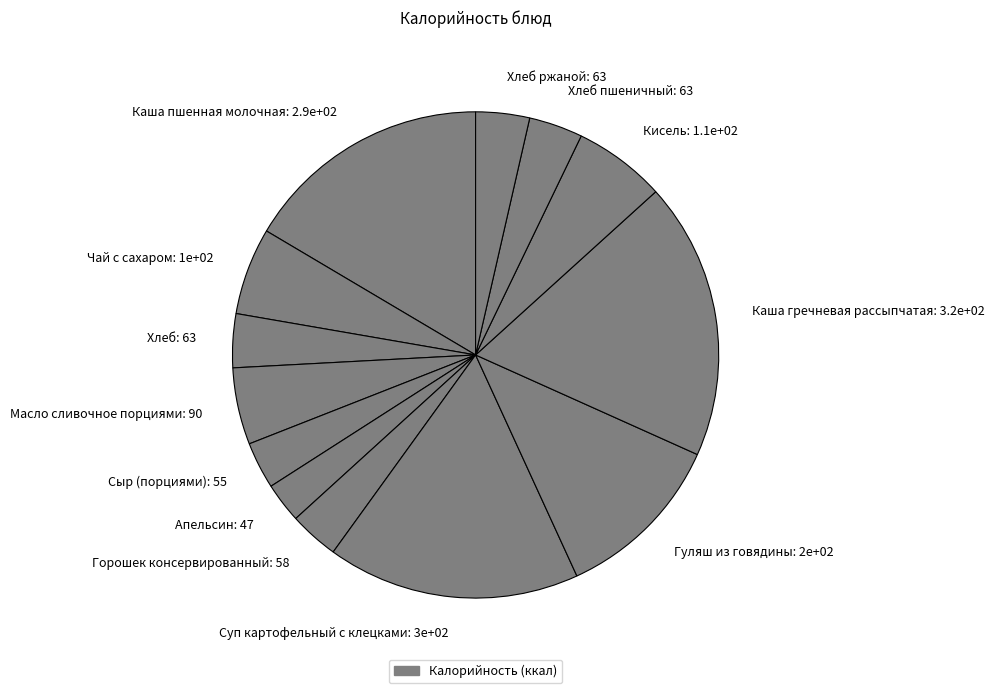

Is there a majority slice in this chart?

No